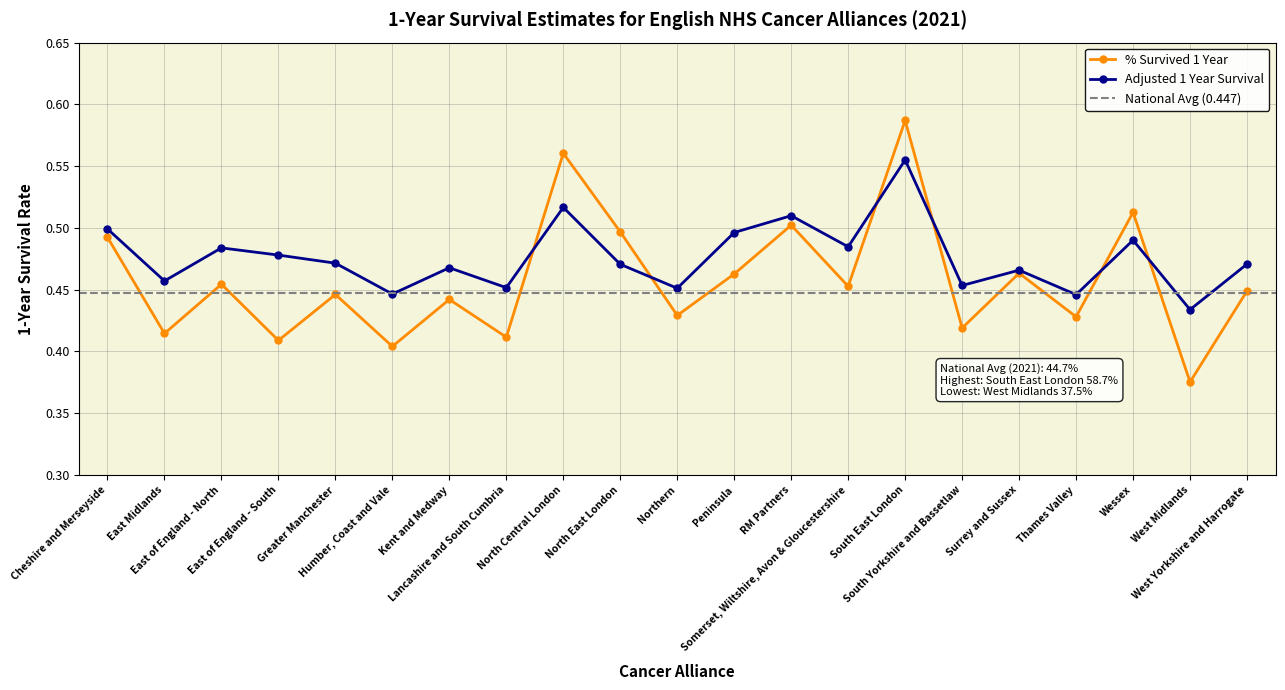

How many interior local valleys does the Adjusted 1 Year Survival series have?

8